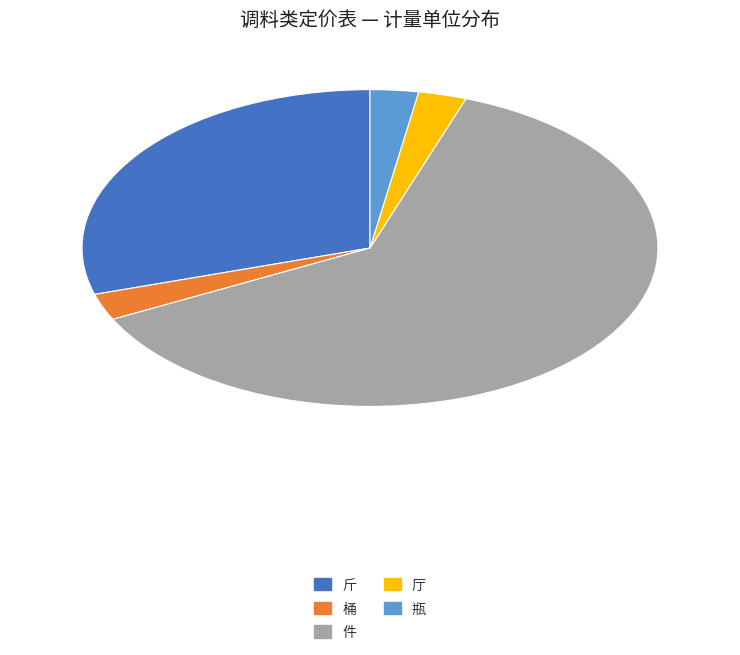

Is it true that 厅 is 3% of the pie?

True